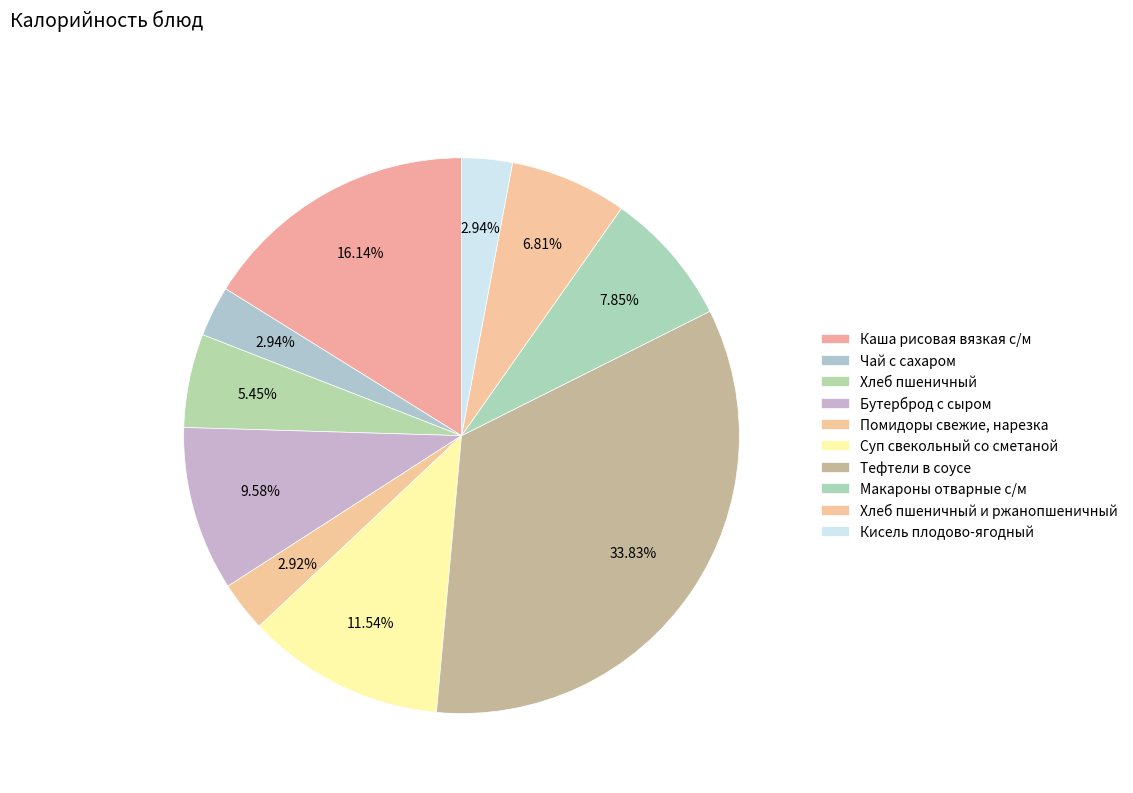

The Хлеб пшеничный slice represents 1% of the pie. True or false?

False